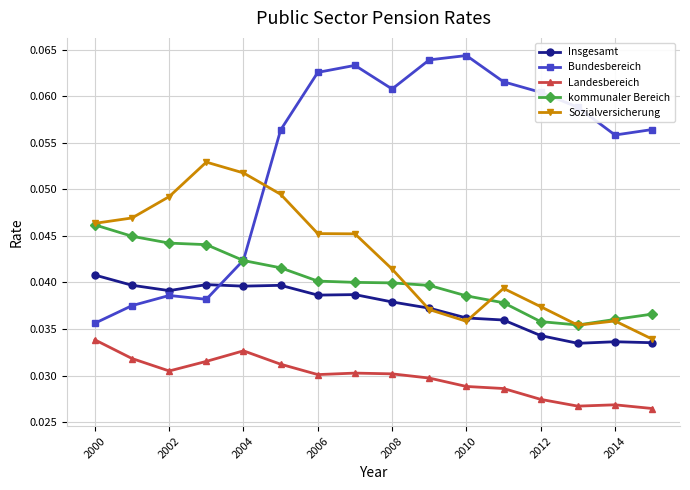

Count the Bundesbereich values in the range 0 to 1.

16